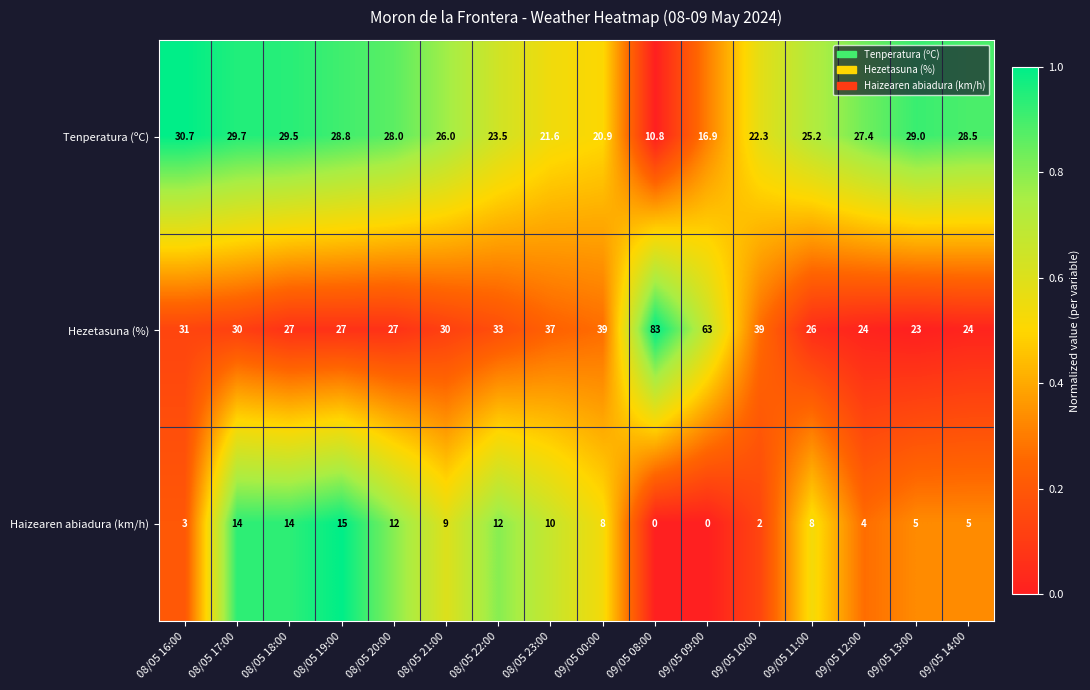

Rank the series by their maximum value, from lowest to highest.

Haizearen abiadura (km/h), Tenperatura (ºC), Hezetasuna (%)